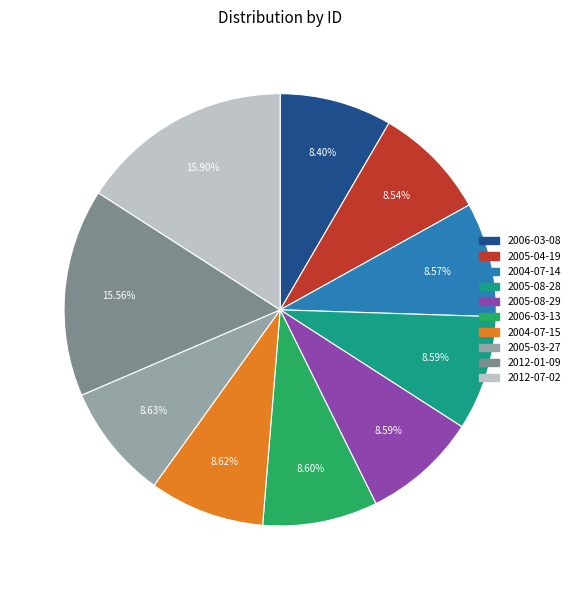

The 2004-07-14 slice represents 9% of the pie. True or false?

True